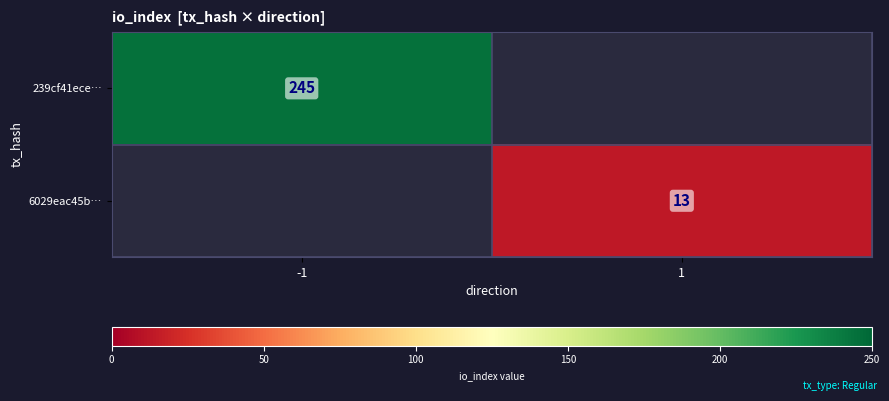

Which has a higher value, 1 or -1?

-1